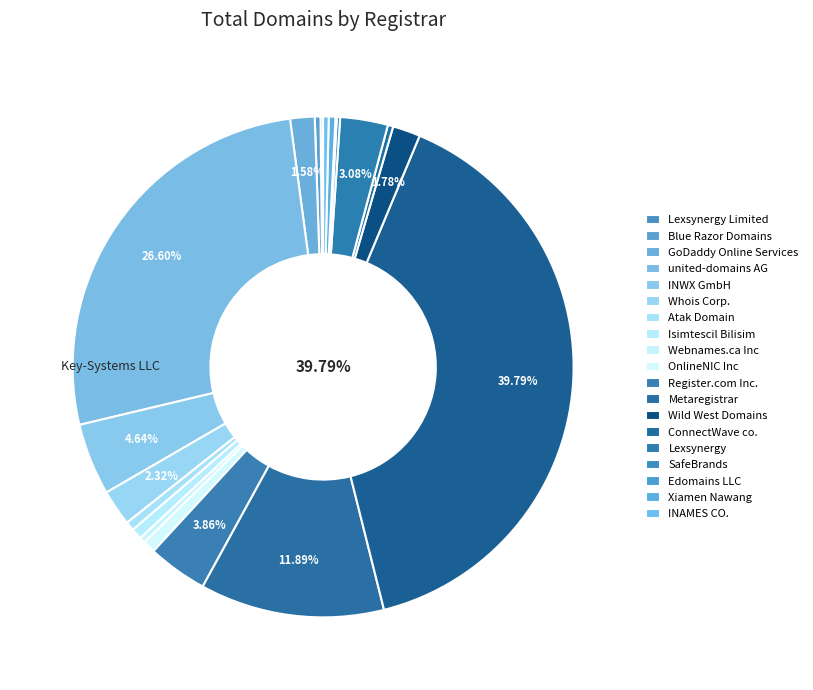

Rank the categories by value from highest to lowest.

Key-Systems LLC, united-domains AG, Metaregistrar, INWX GmbH, Register.com Inc., Lexsynergy, Whois Corp., Wild West Domains, GoDaddy Online Services, OnlineNIC Inc, Isimtescil Bilisim, Atak Domain, Xiamen Nawang, Blue Razor Domains, Webnames.ca Inc, INAMES CO., ConnectWave co., SafeBrands, Lexsynergy Limited, Edomains LLC